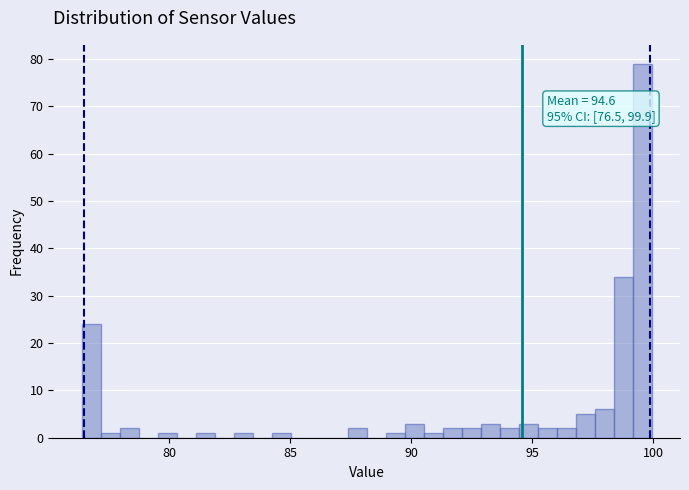

Around what value on the x-axis is the tallest bar? Give the approximate position of its centre, as read against the axis.

99.5